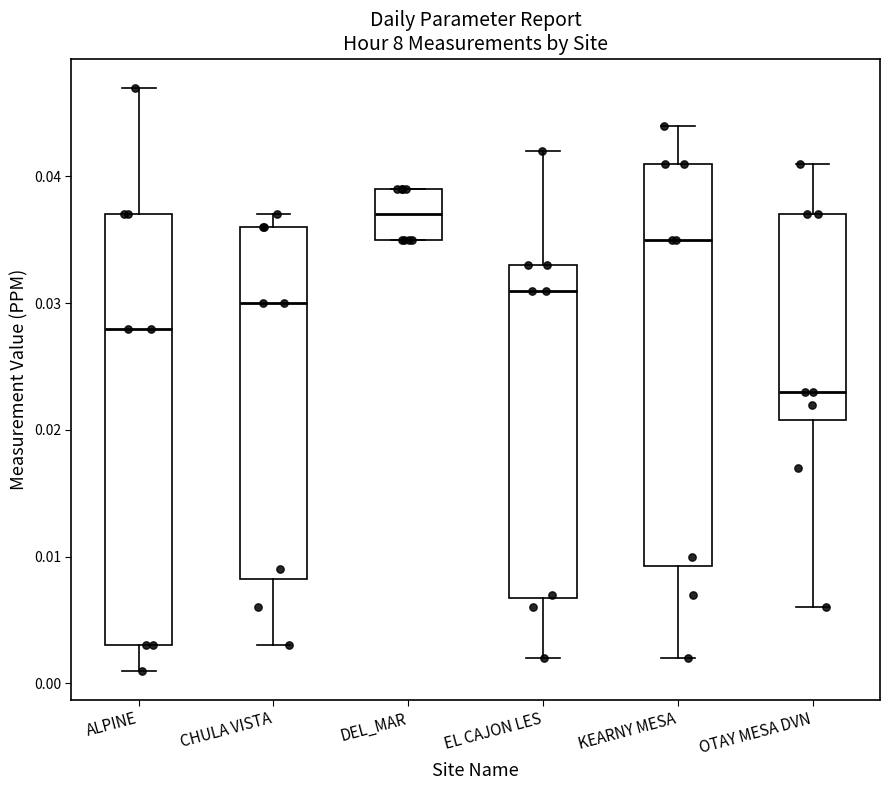

Where is the upper edge of the box for DEL_MAR on the y-axis? The values are not printed on the chart, so give them approximately, as read against the axis.

0.039